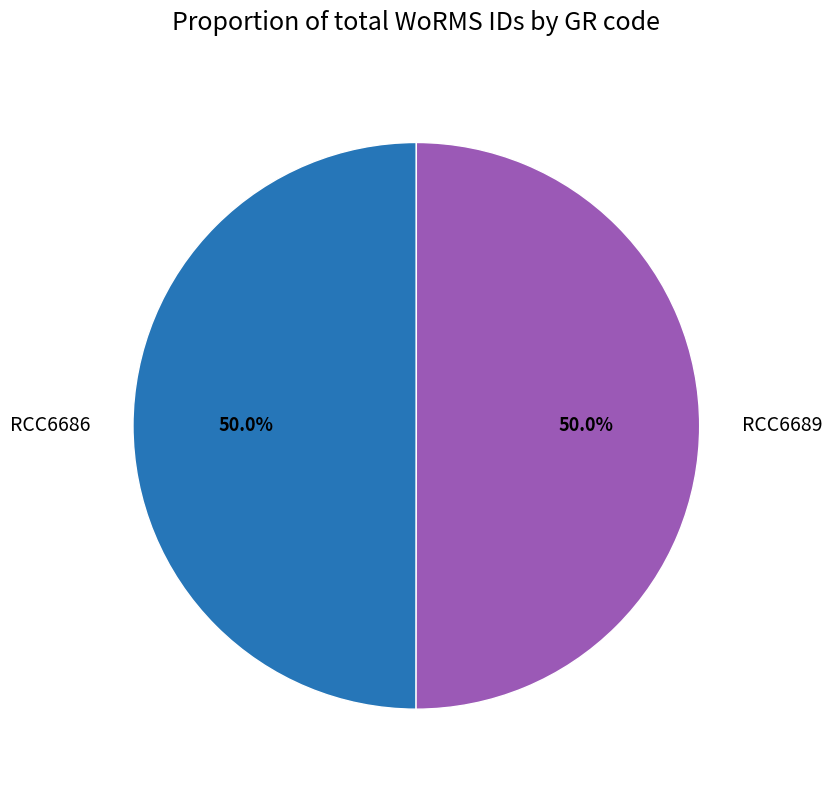

What percentage is the RCC6686 slice, to the nearest percent?

50%